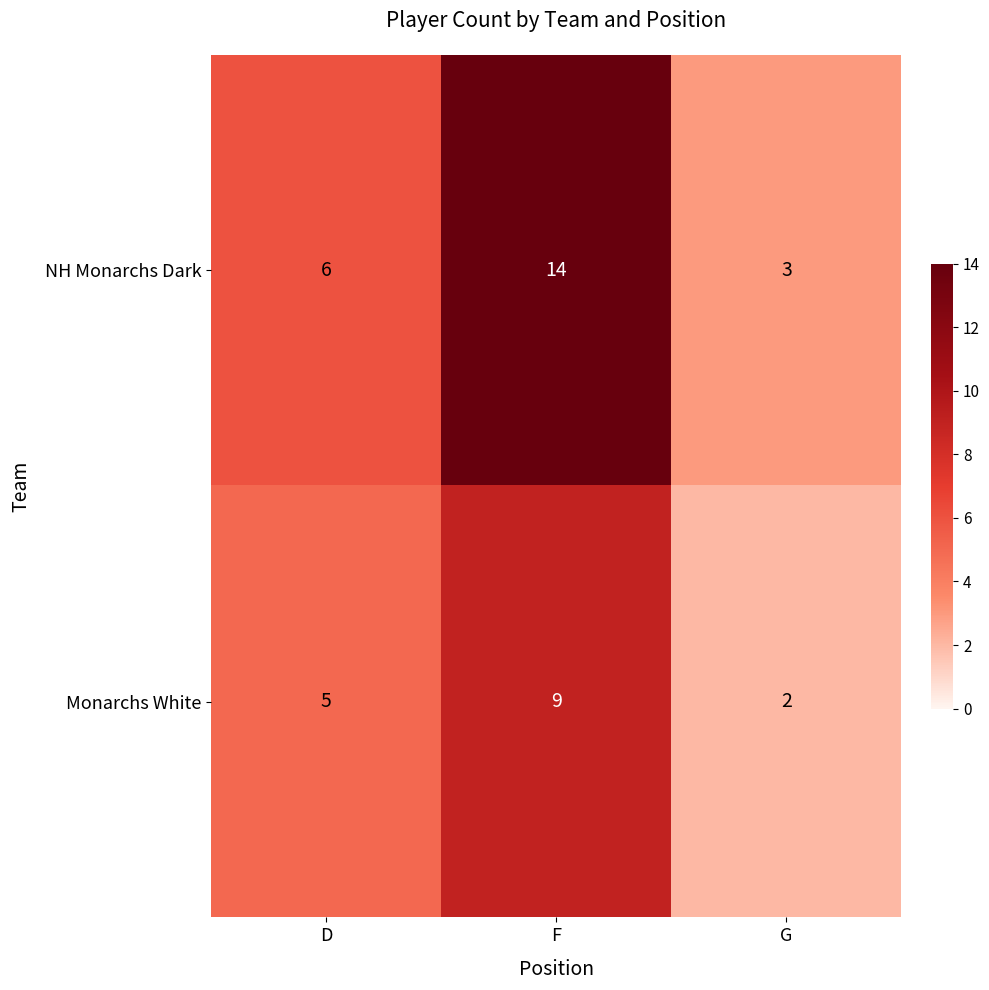

Reading left to right, transcribe all the data shown in this chart.

NH Monarchs Dark: D=6	F=14	G=3
Monarchs White: D=5	F=9	G=2